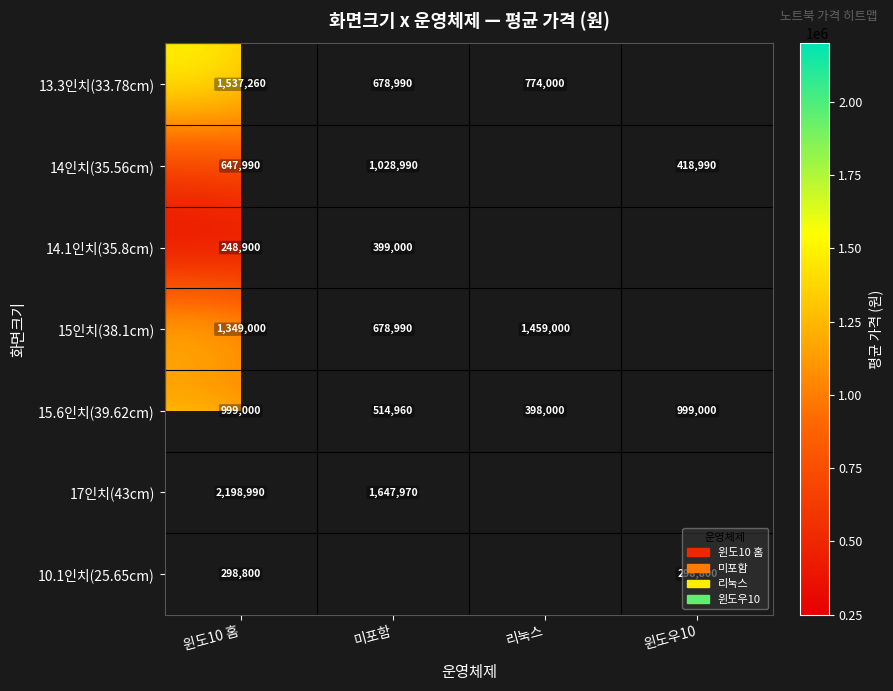

Is the value of 14인치(35.56cm) at 미포함 greater than the value of 14.1인치(35.8cm) at 윈도10 홈?

Yes